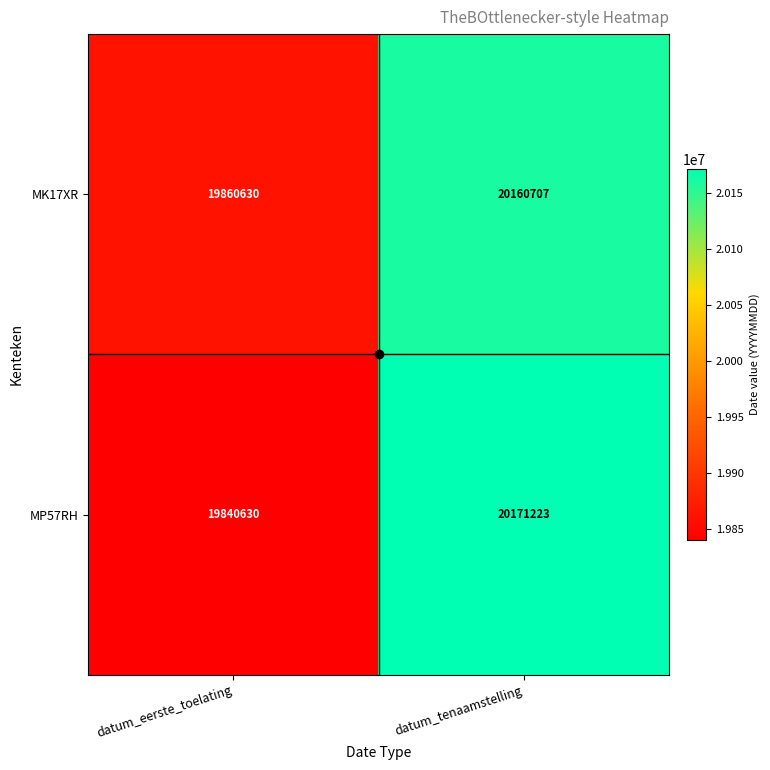

List the series in order of their peak value, highest first.

MP57RH, MK17XR